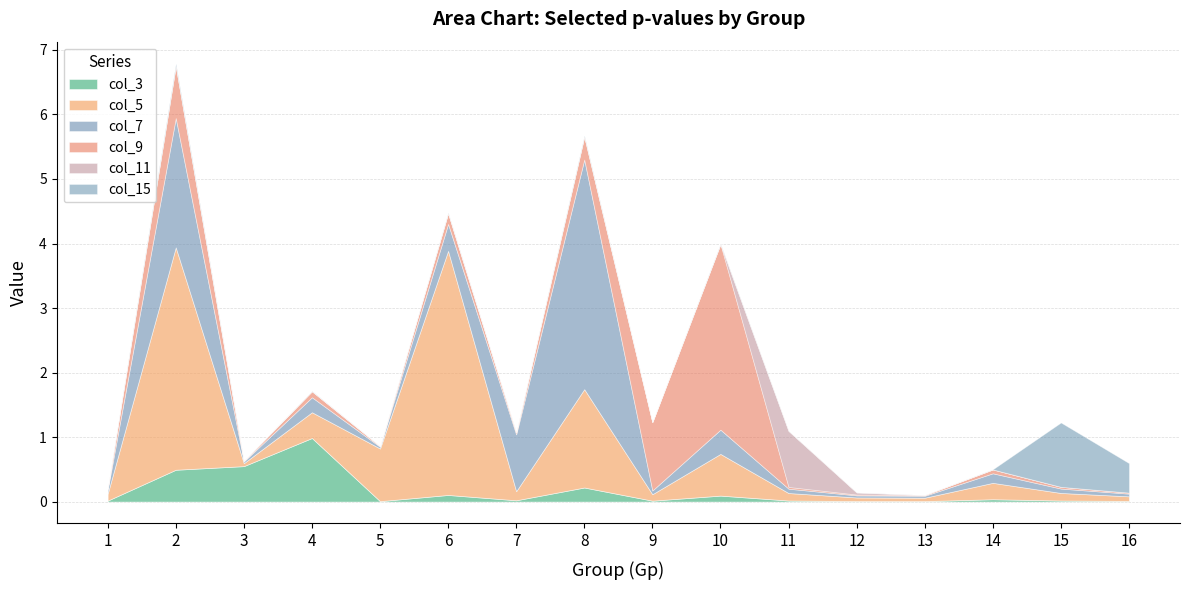

What is the sum of all col_5 values?

11.7